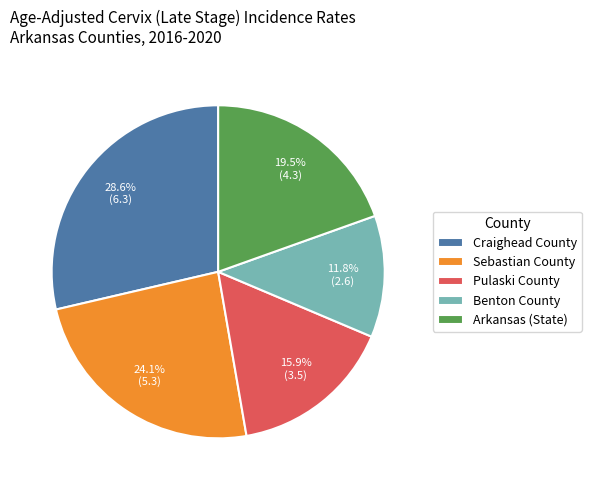

Does any single category account for the majority?

No